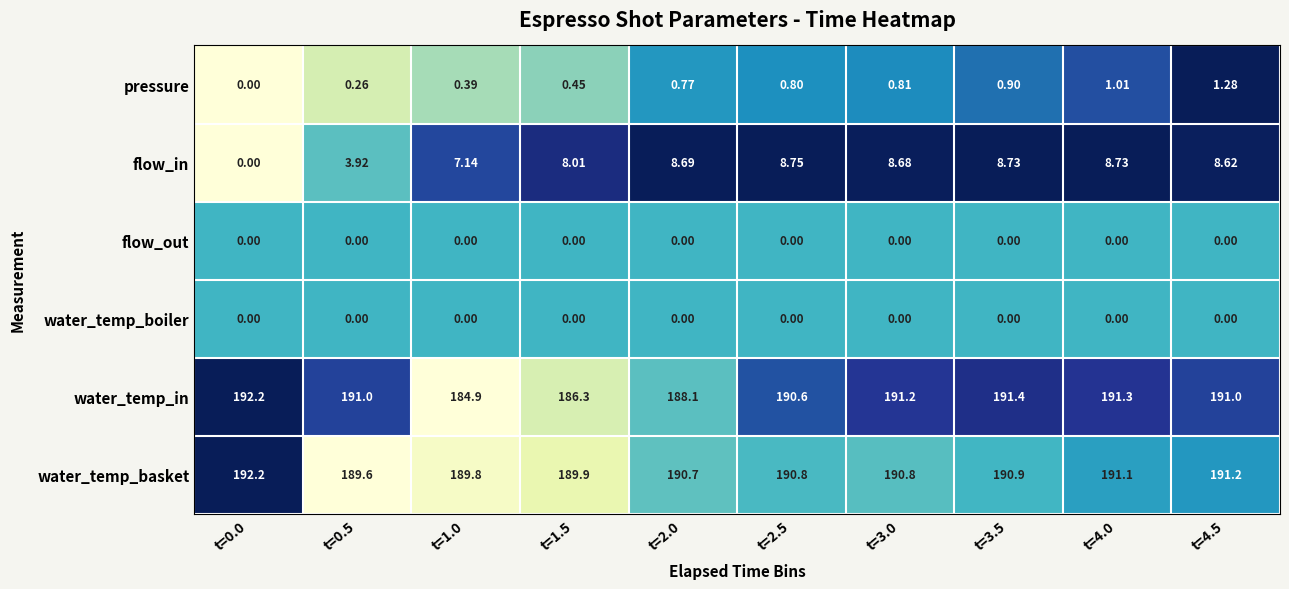

Which series has the widest spread of values?

flow_in